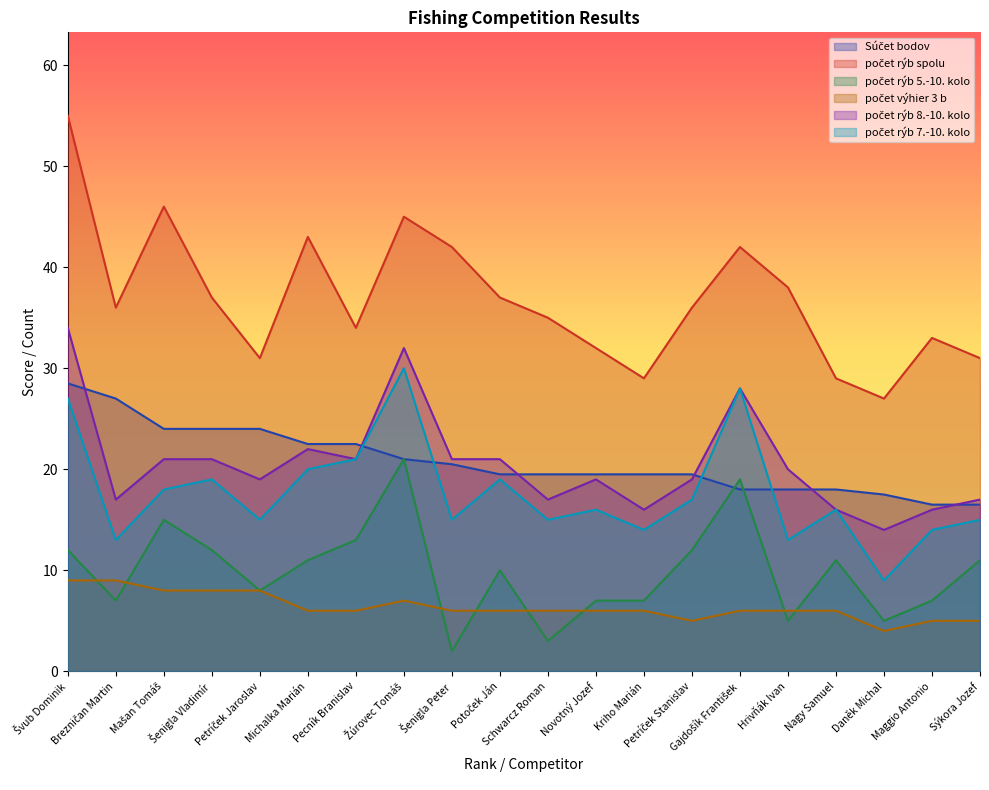

Where does the Súčet bodov series first go above 19?

Švub Dominik